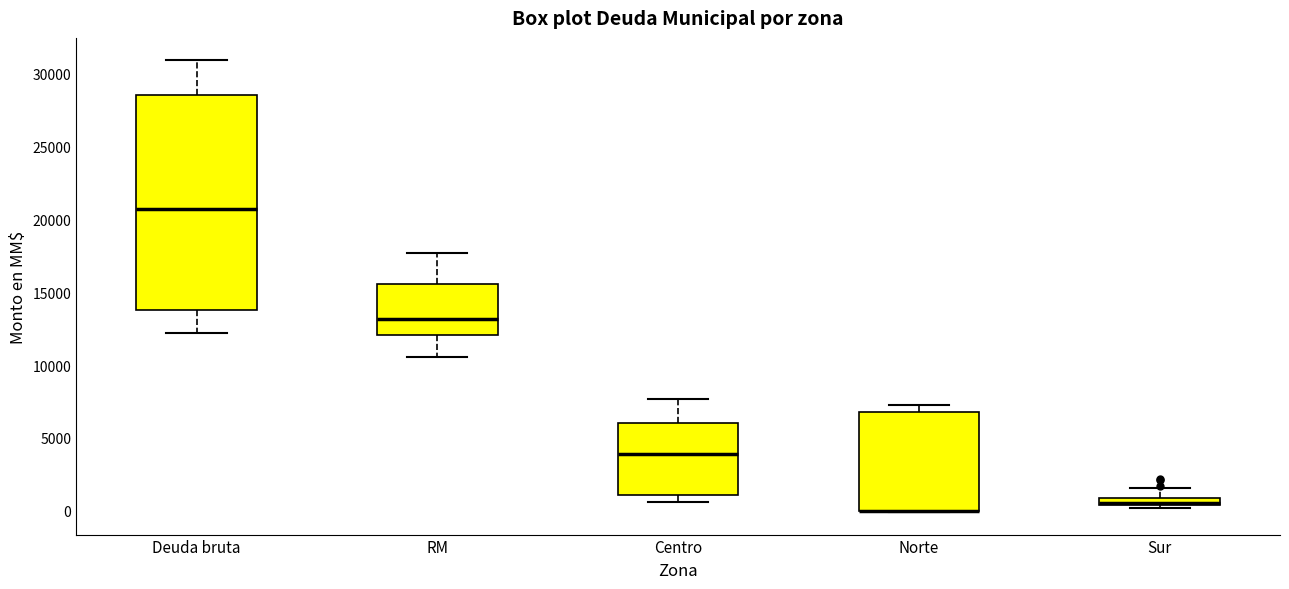

Where is the lower edge of the box for Deuda bruta on the y-axis? The values are not printed on the chart, so give them approximately, as read against the axis.

14000